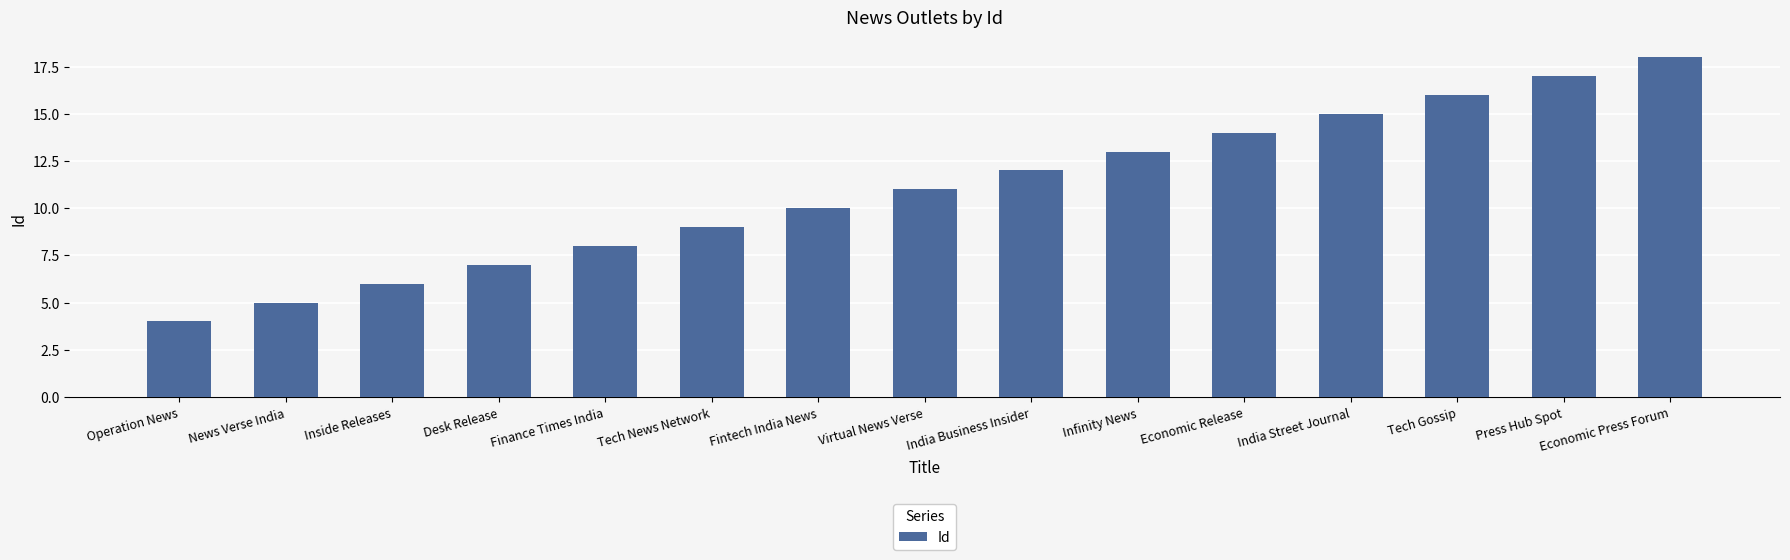

What is the label of the 5th bar from the right?

Economic Release